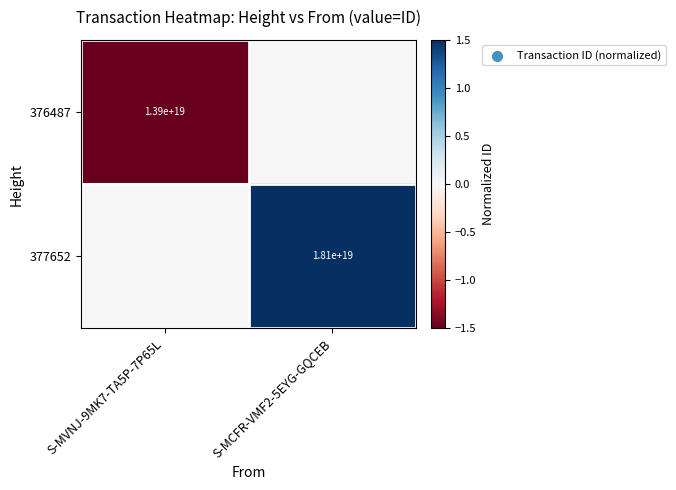

What is the spread (max minus min) of values at S-MCFR-VMF2-5EYG-GQCEB?

1.5